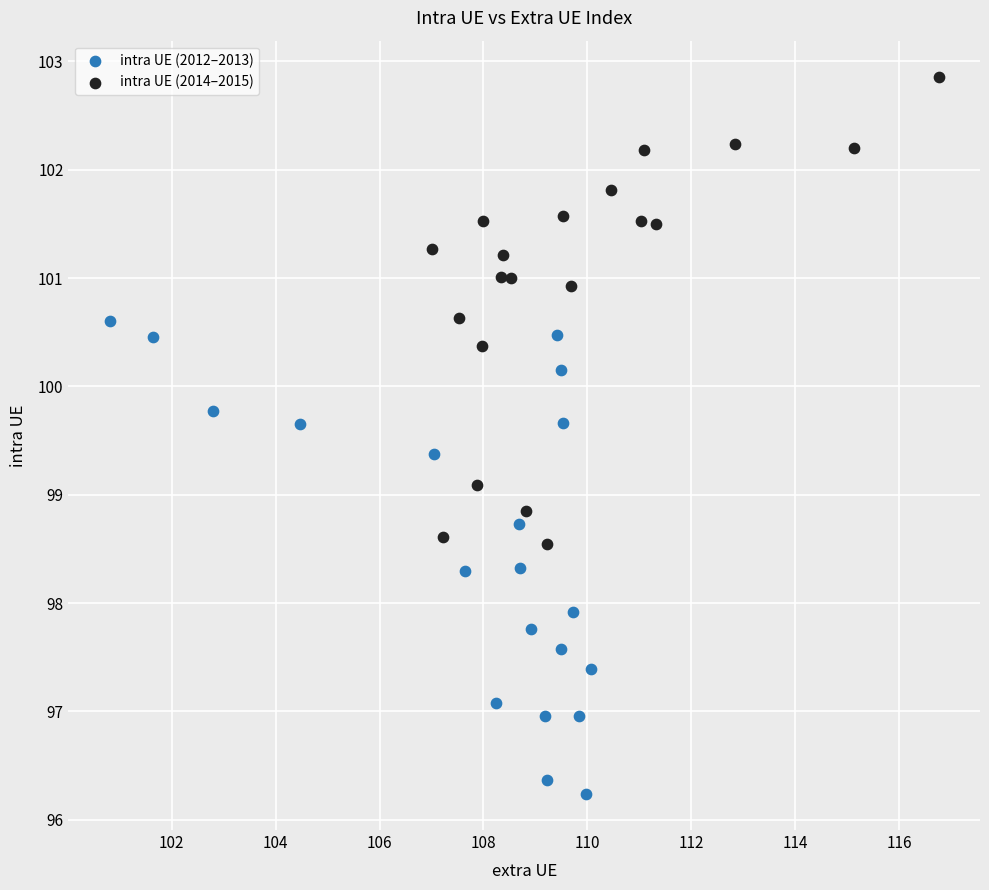

Which series reaches the maximum Y coordinate?

intra UE (2014–2015)